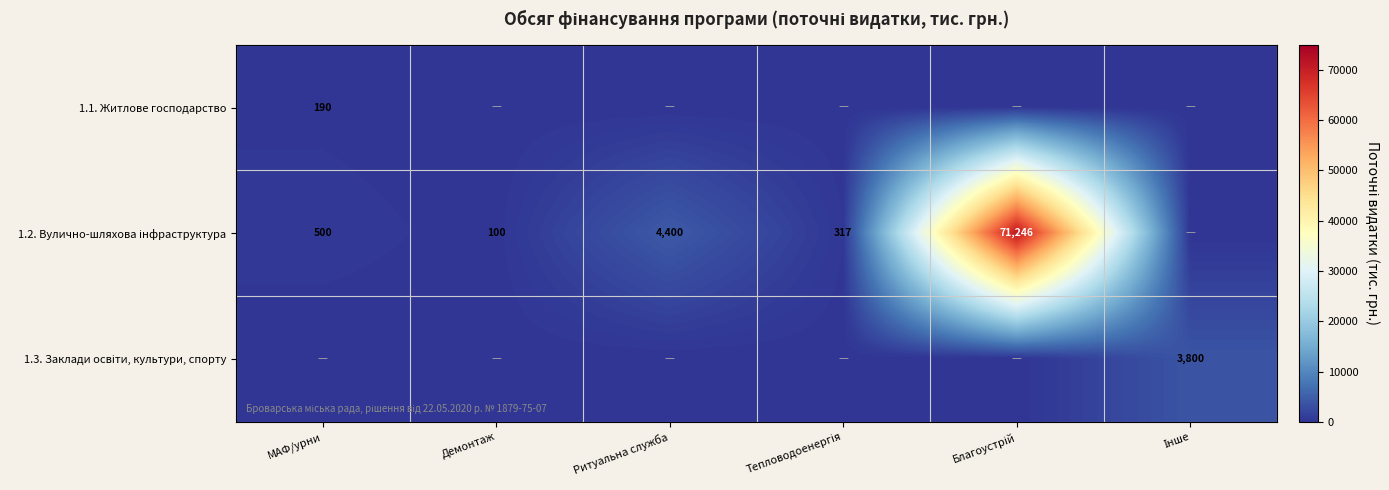

Which category has the lowest value in the 1.1. Житлове господарство series?

Демонтаж